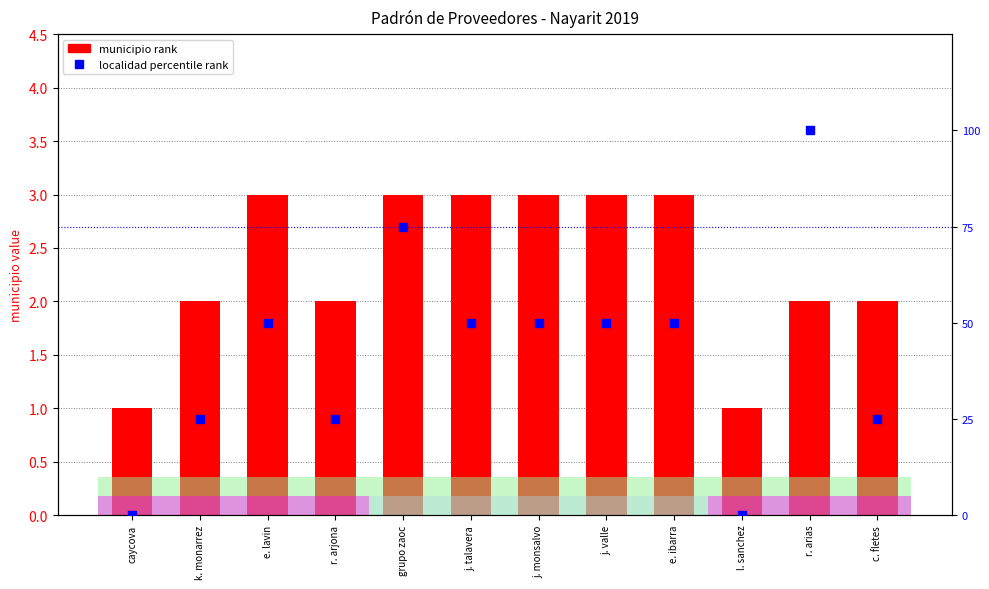

What are all the series names shown in the legend?

municipio rank, localidad percentile rank